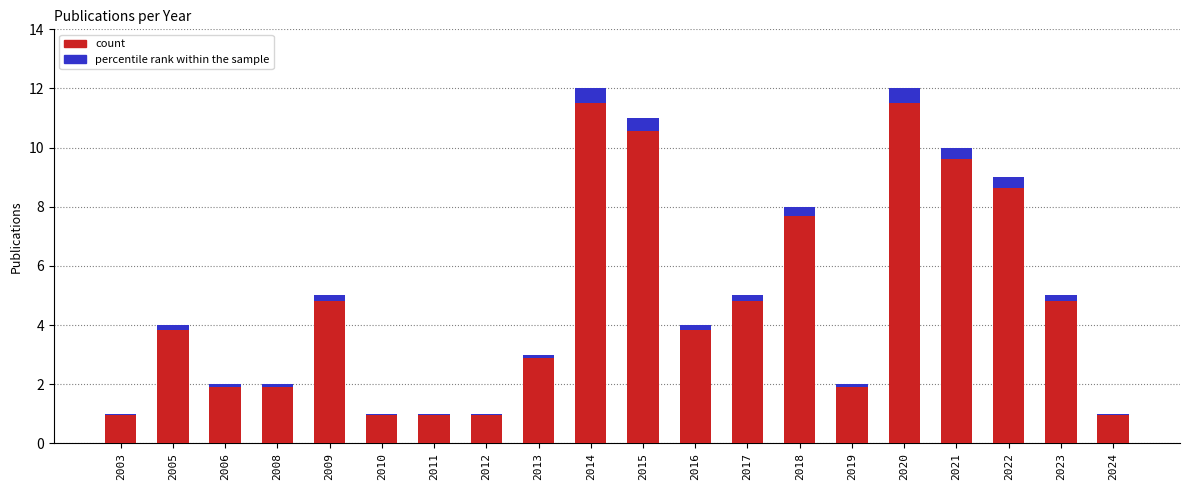

At which category does the chart reach its peak across all series?

2014